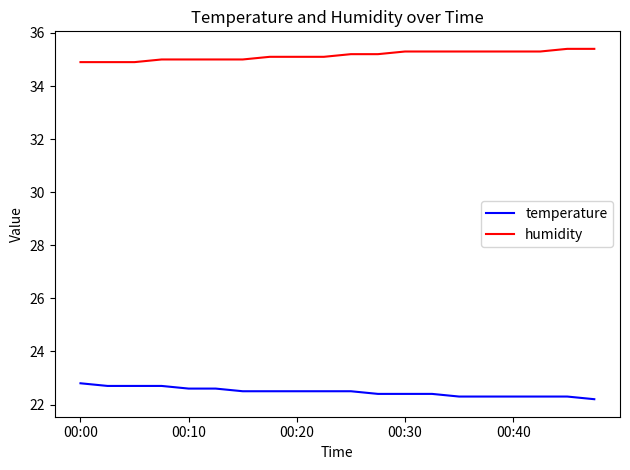

True or false: temperature and humidity intersect in this chart.

False